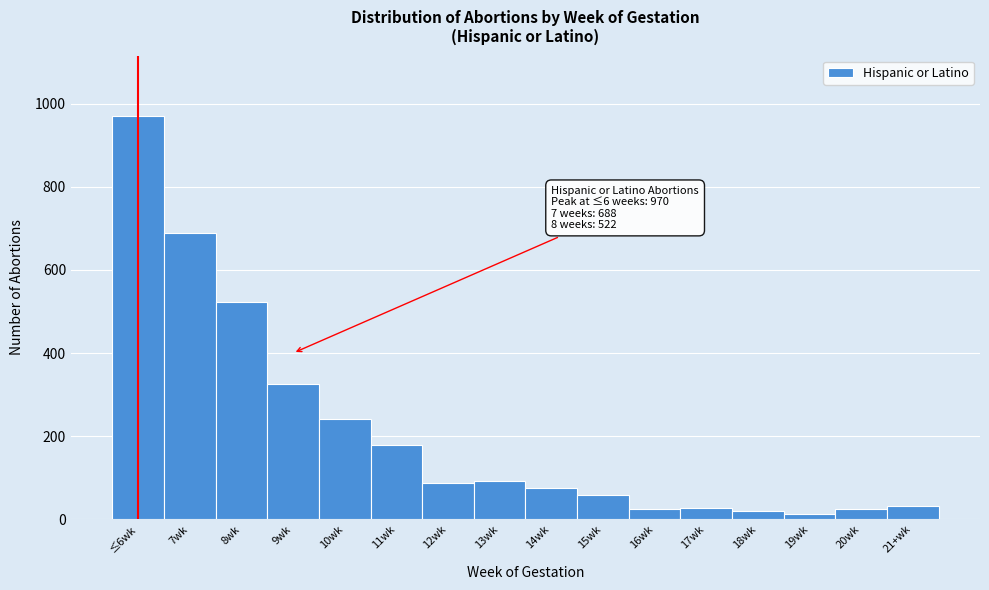

Where is the data nearest to the value 491?

8wk